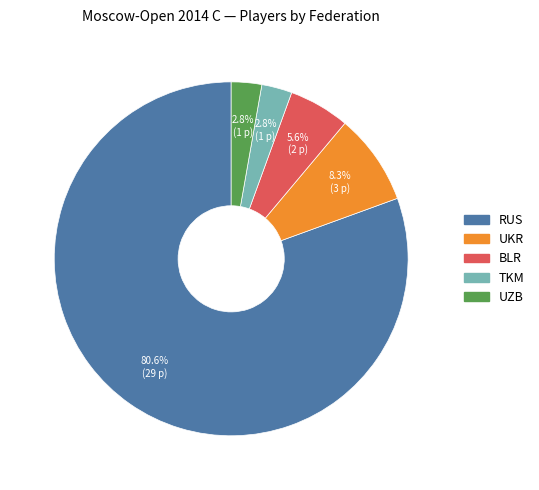

Is there any slice that represents more than half of the pie?

Yes